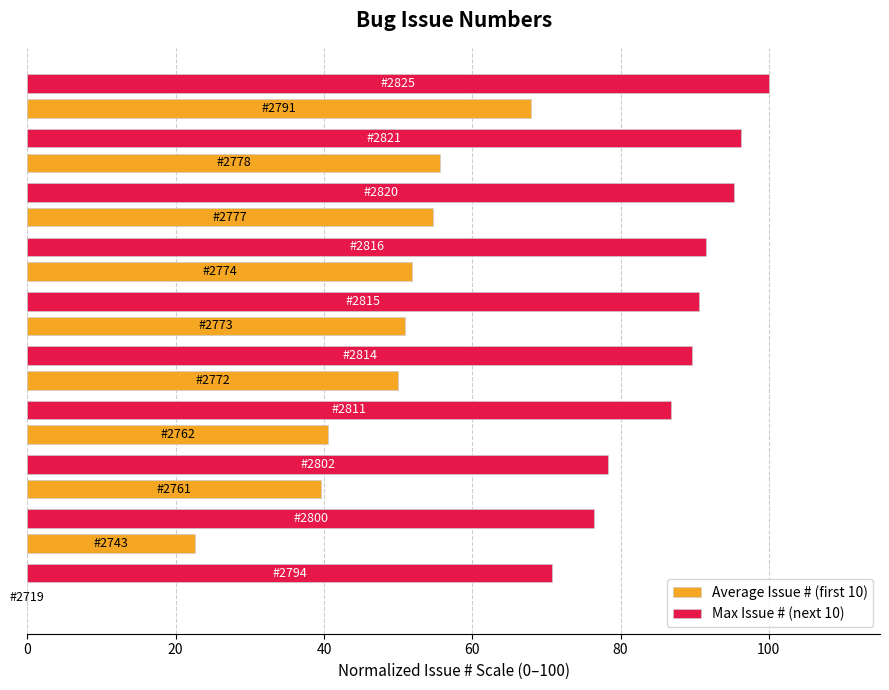

What is the maximum value shown in the chart?

100.0